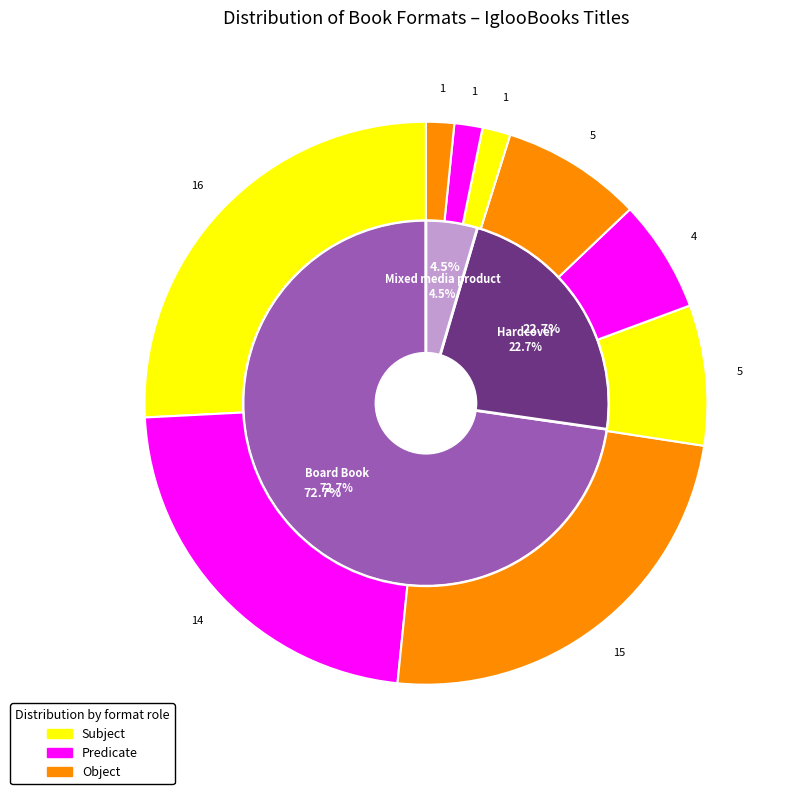

Which slice is the smallest?

Mixed media product